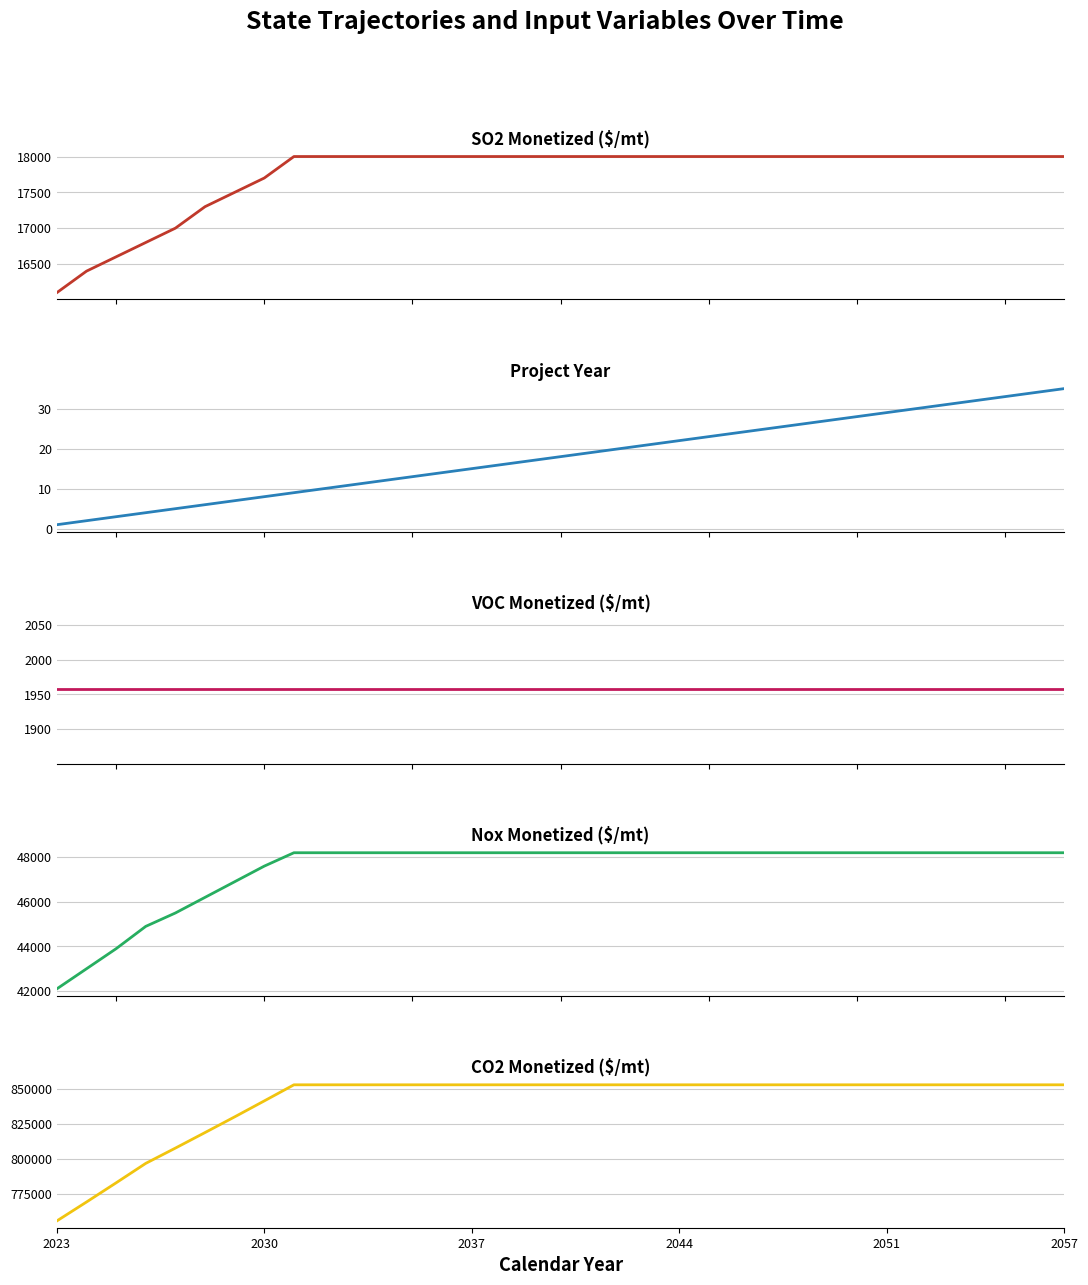

List the series in order of their peak value, highest first.

CO2 Monetized ($/mt), Nox Monetized ($/mt), SO2 Monetized ($/mt), VOC Monetized ($/mt), Project Year